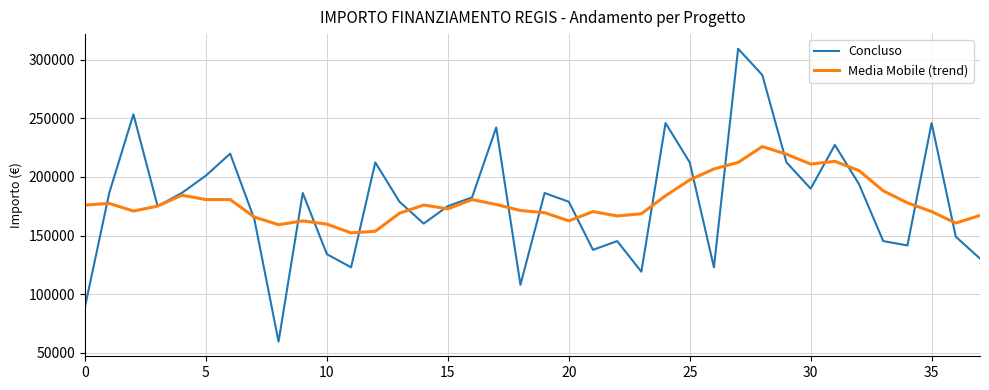

Which series has the widest spread of values?

Concluso